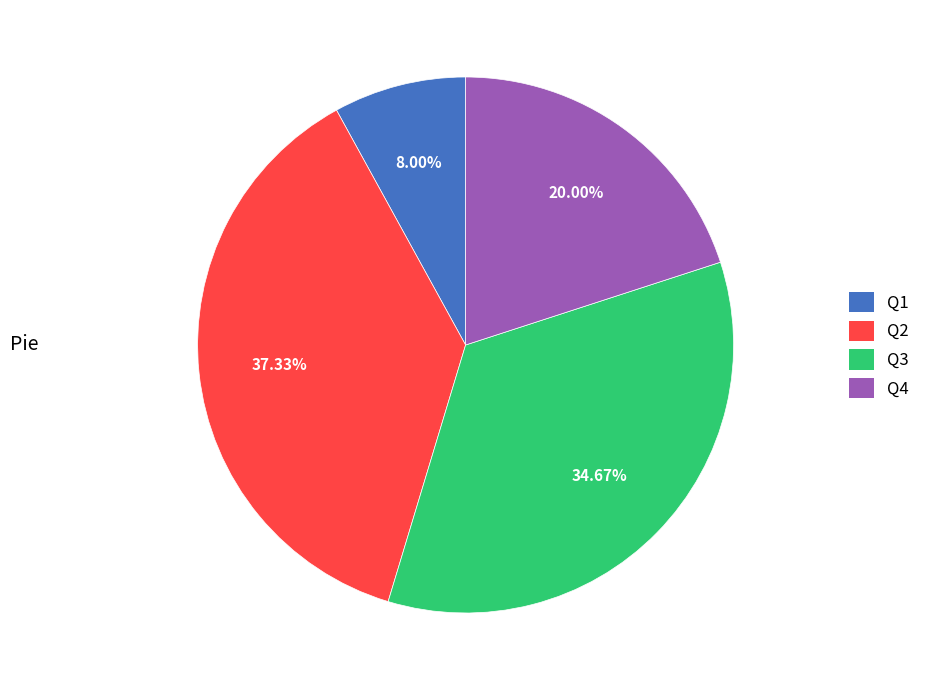

Between Q3 and Q4, which is larger?

Q3